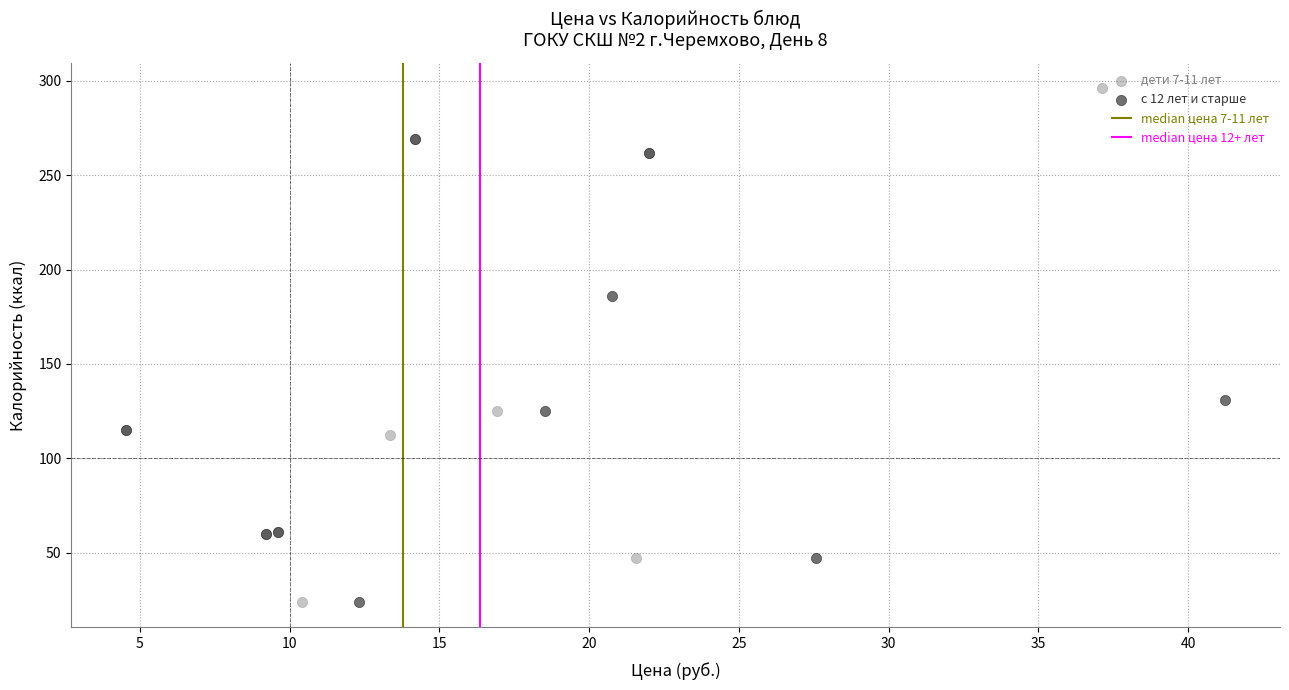

Which series has the widest spread of Y values?

дети 7-11 лет